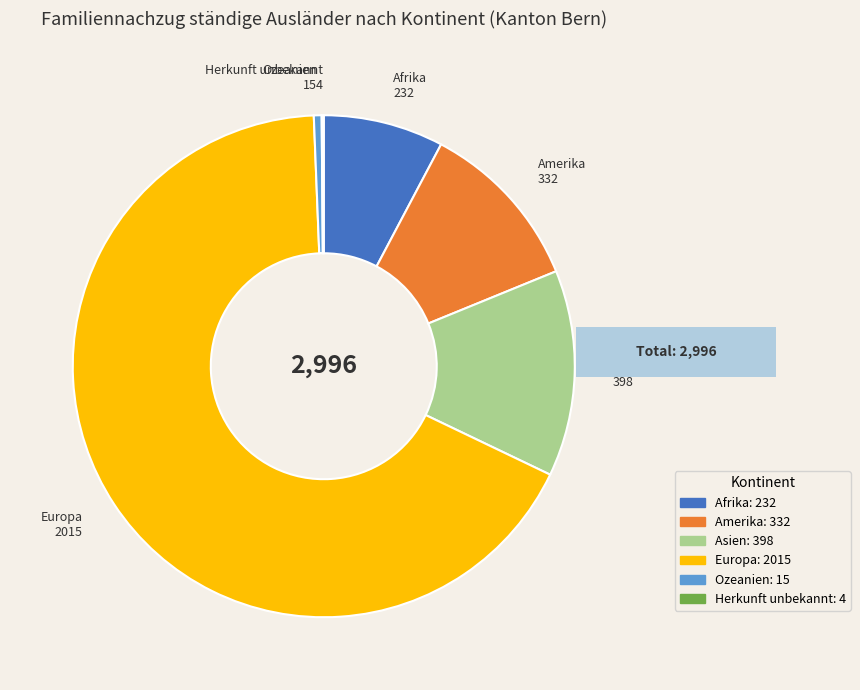

True or false: Herkunft unbekannt accounts for 1% of the total.

False